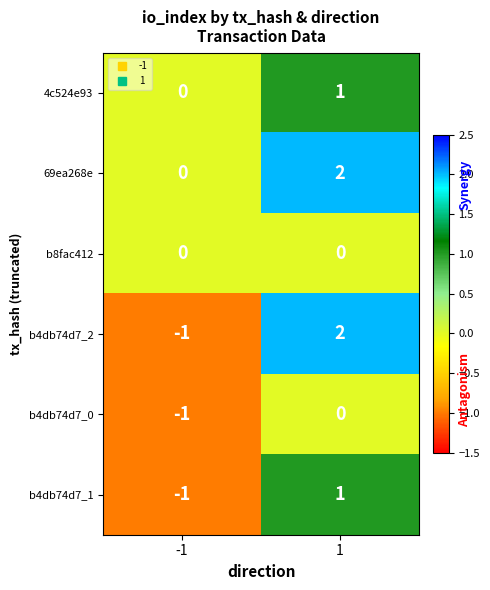

List the labels in order of b4db74d7_1 value, largest first.

1, -1